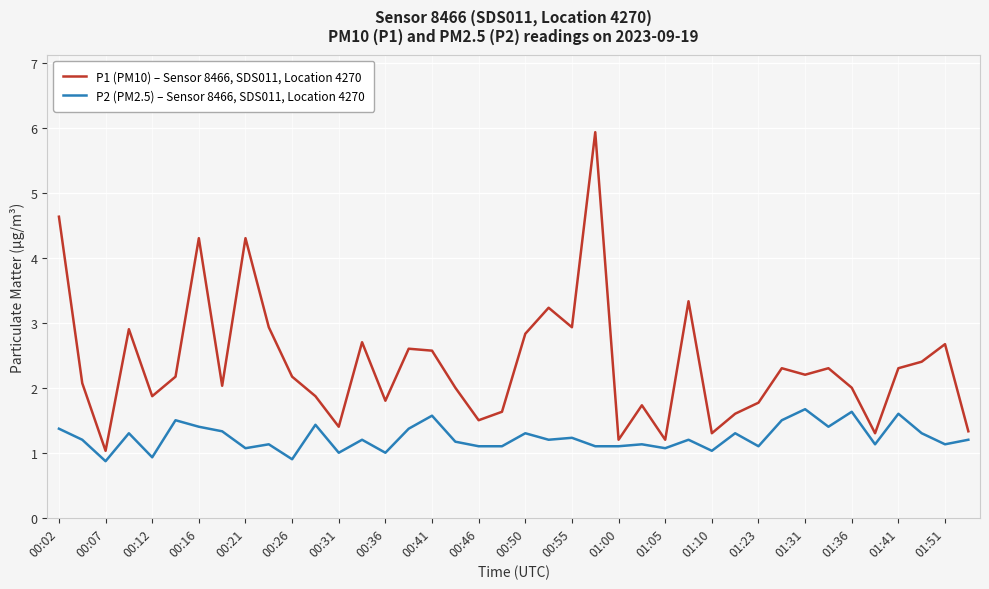

What is the minimum value for P1 (PM10) – Sensor 8466, SDS011, Location 4270?

1.0